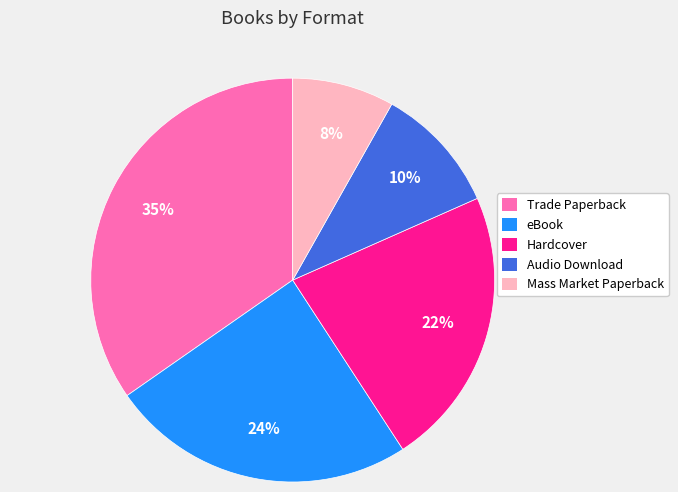

Which category has the smallest portion of the pie?

Mass Market Paperback